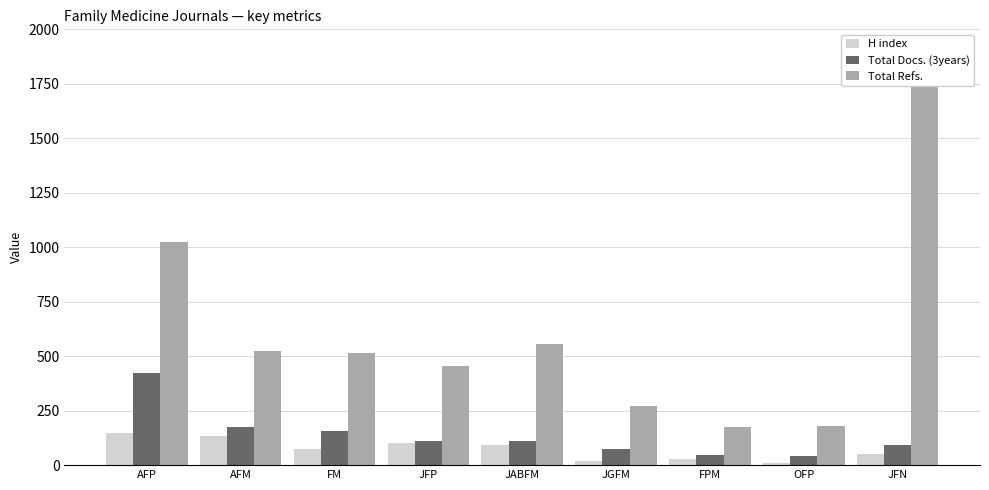

What is the maximum value shown in the chart?

1905